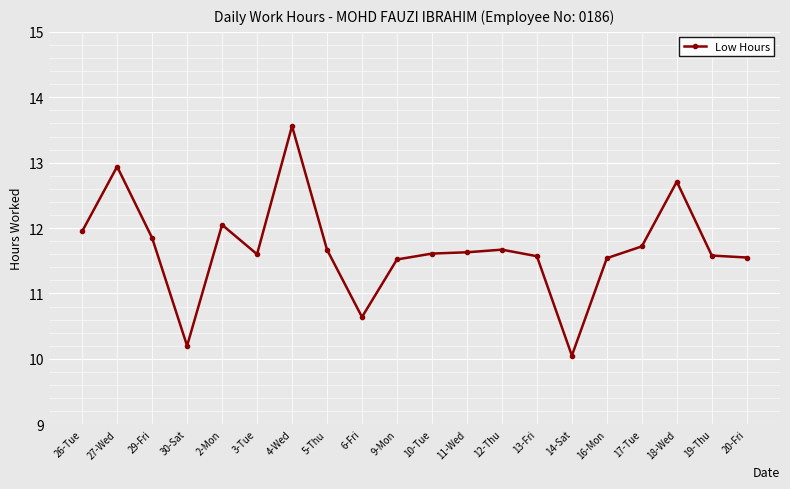

What is the difference between the values at 18-Wed and 26-Tue?

0.8